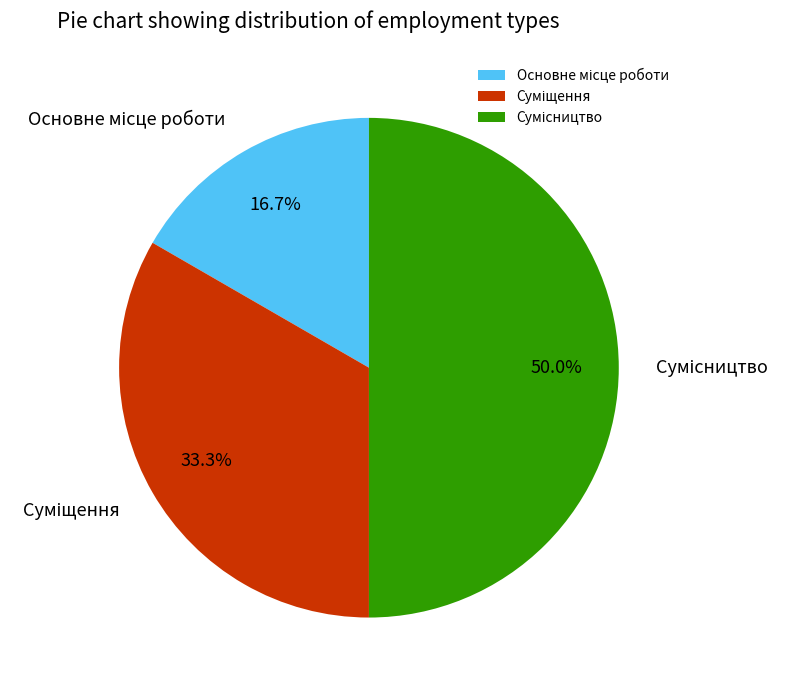

How many segments does this pie chart have?

3